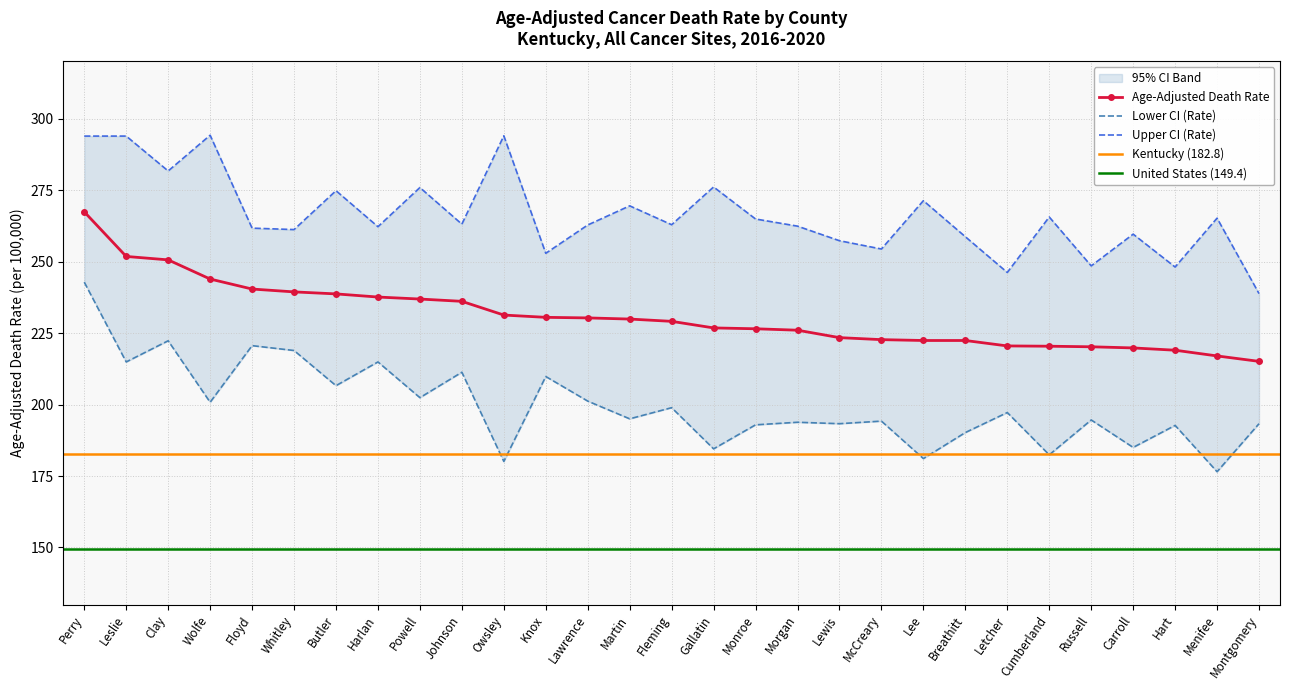

Is this an area chart (filled region under the line)?

No